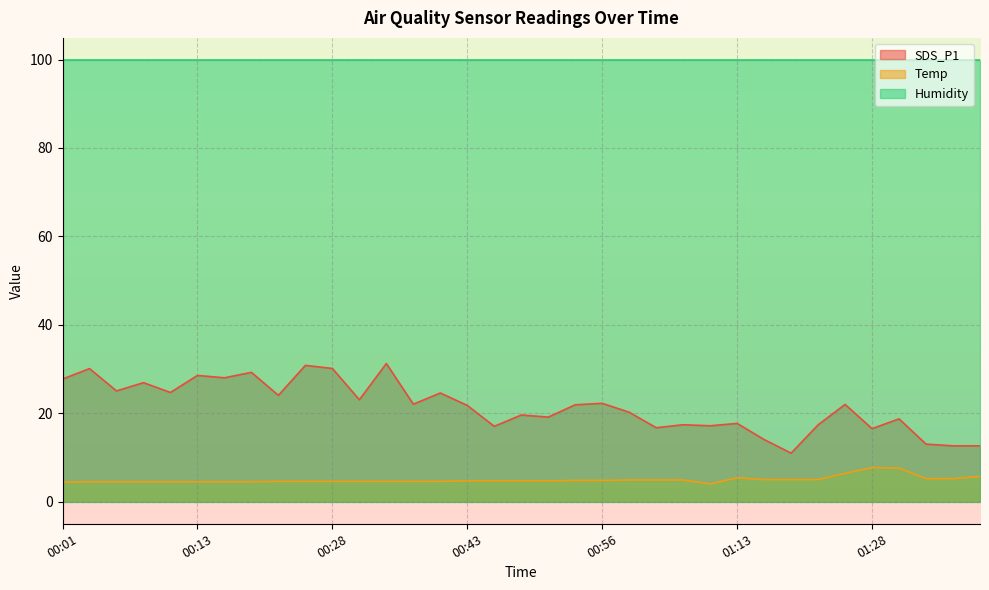

How many categories are shown in the chart?

35